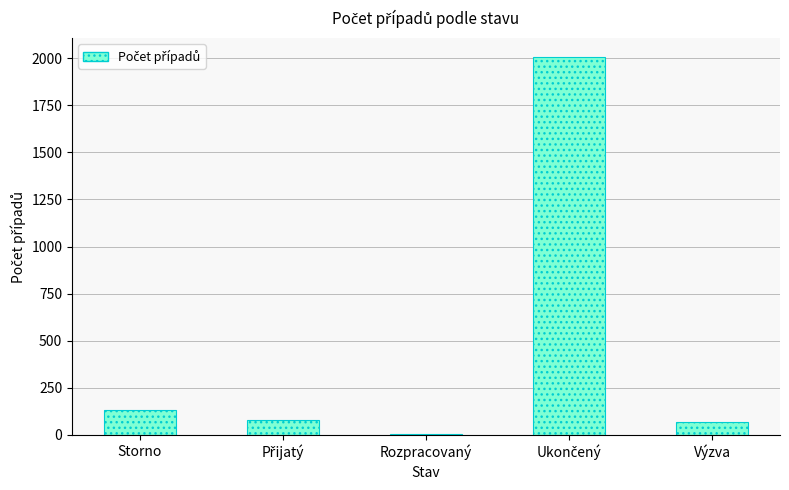

Where does the data first go above 81?

Storno